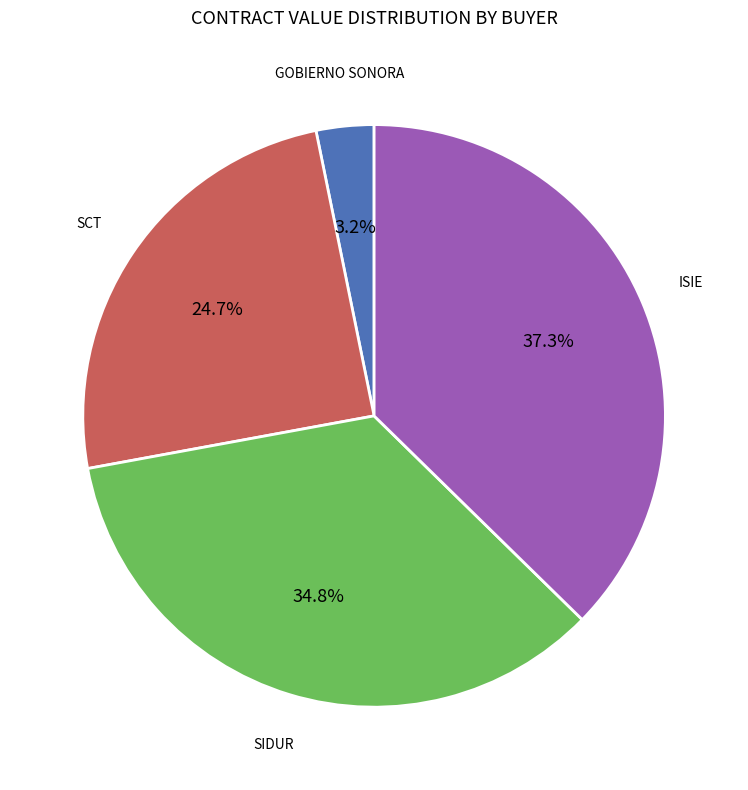

How many segments does this pie chart have?

4